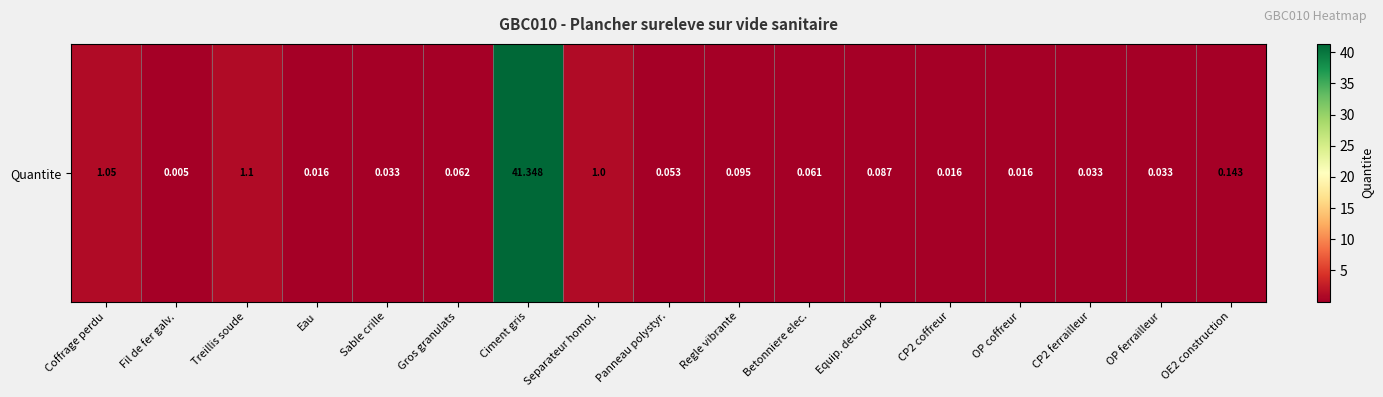

Reading left to right, list all the values displayed in this chart.

1.1	0.0	1.1	0.0	0.0	0.1	41.3	1.0	0.1	0.1	0.1	0.1	0.0	0.0	0.0	0.0	0.1